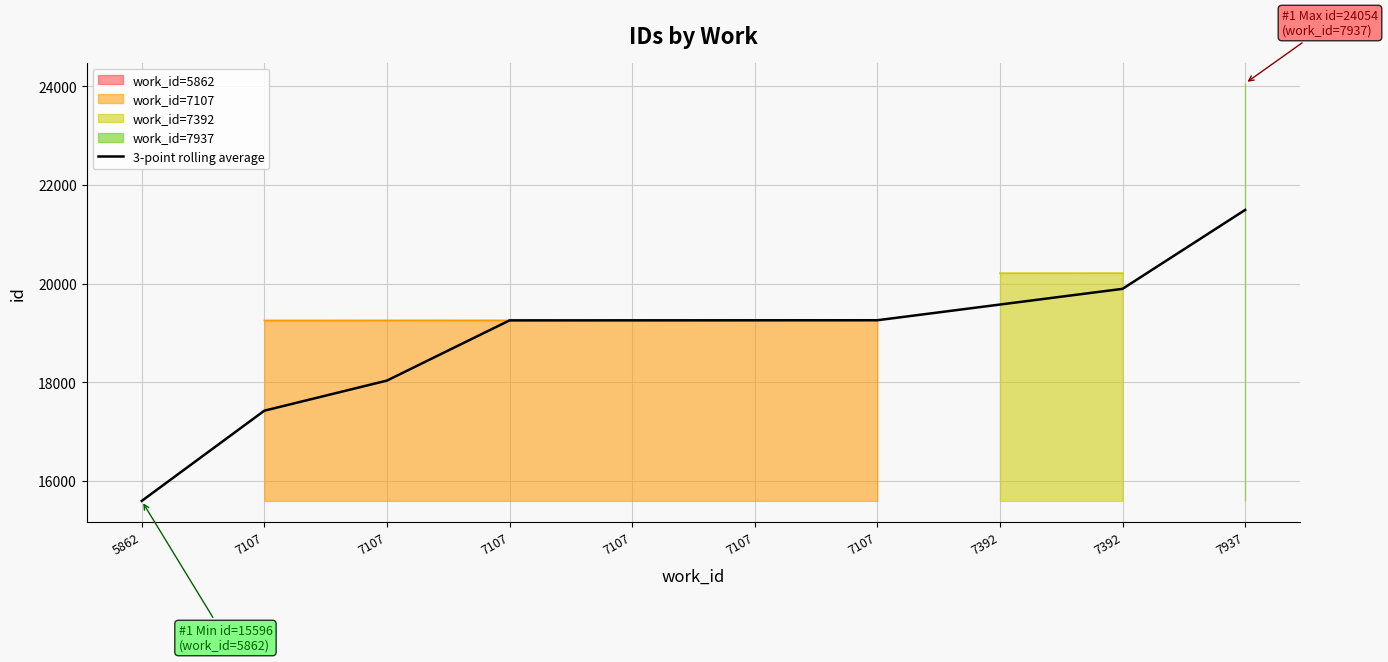

Where does the data first go above 19255?

7107